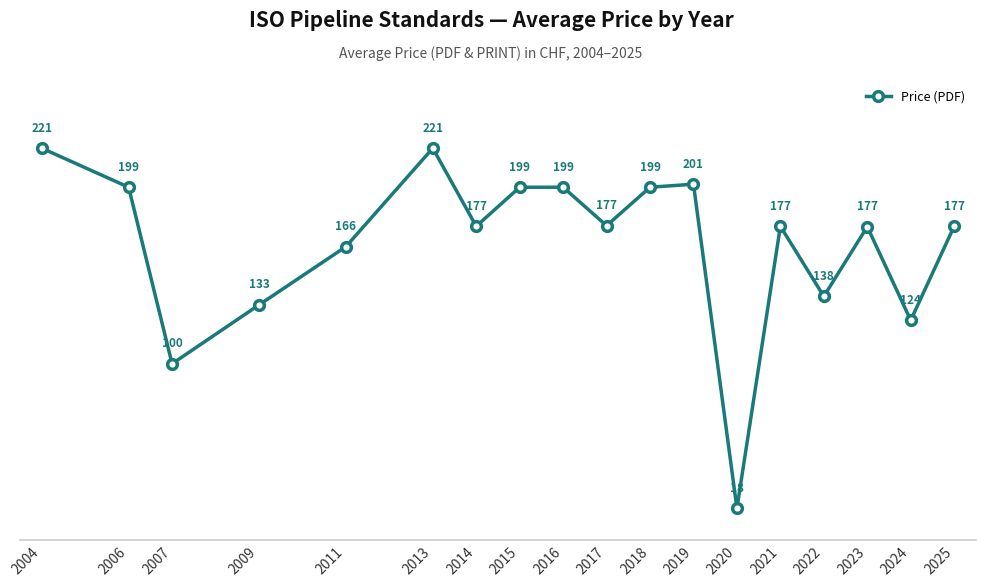

What is the value of the 14th point from the left?

177.0